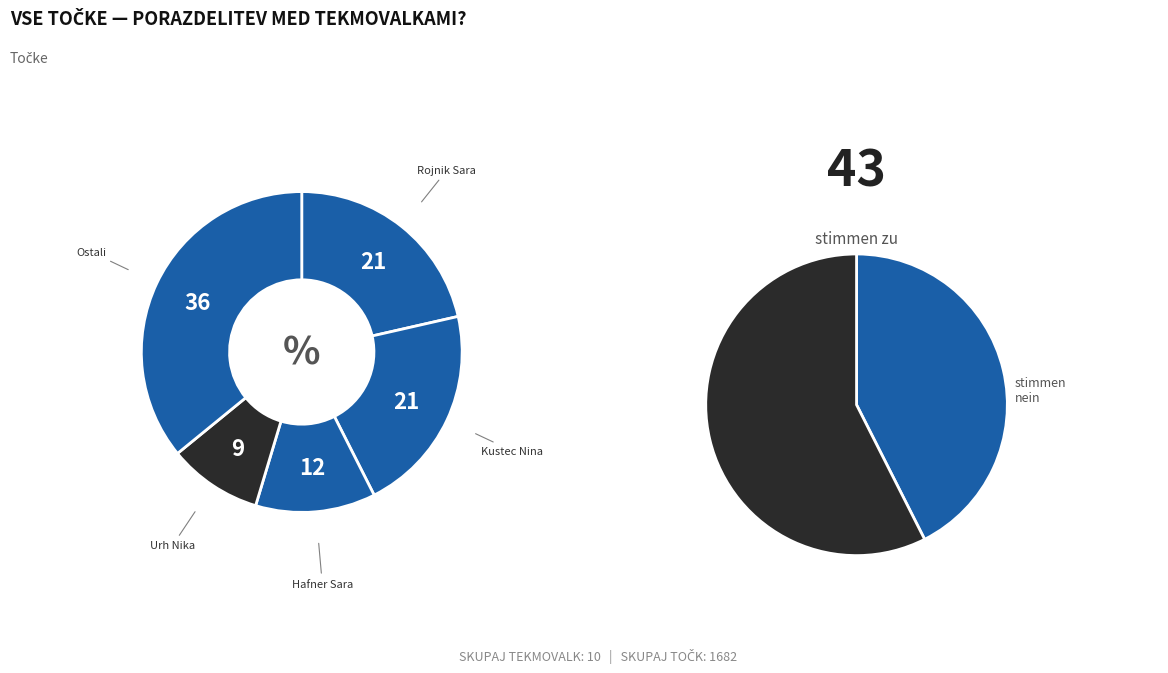

To the nearest percent, what portion does Urh Nika represent?

9%